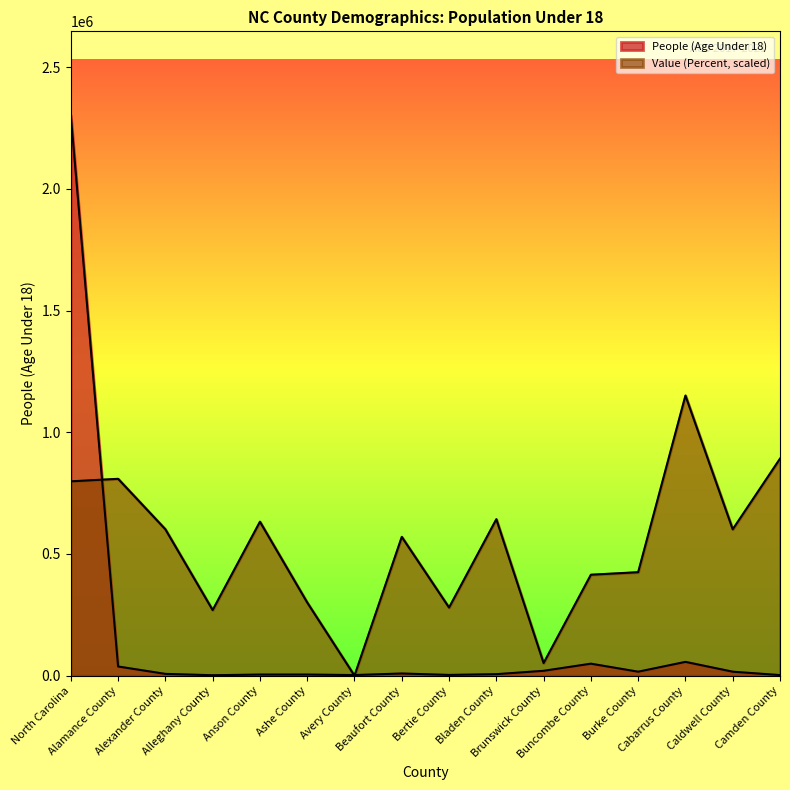

Which series ends up on top after the final intersection of People (Age Under 18) and Value (Percent)?

Value (Percent)